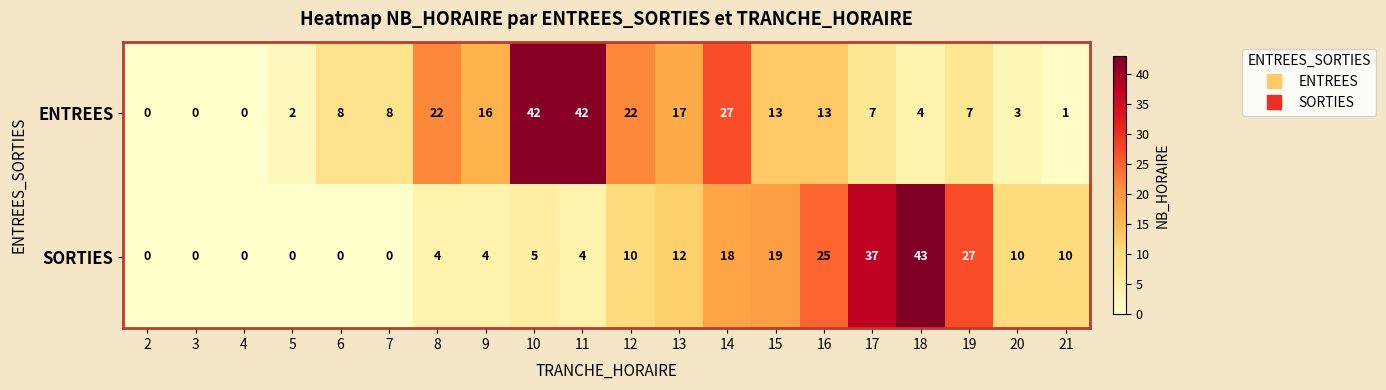

Which category has the highest value across all series?

18